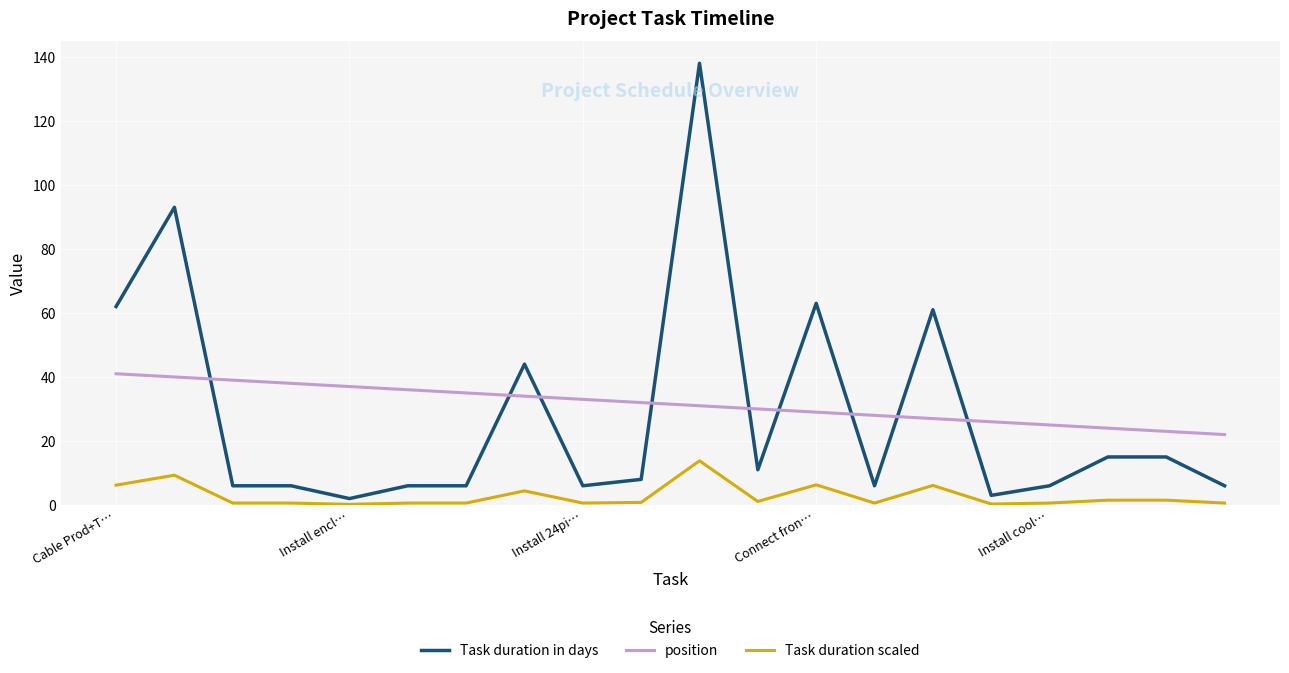

Does the chart have visible grid lines?

Yes